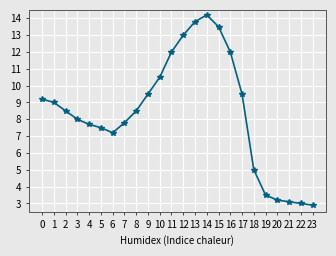

How many distinct data groups are displayed?

1